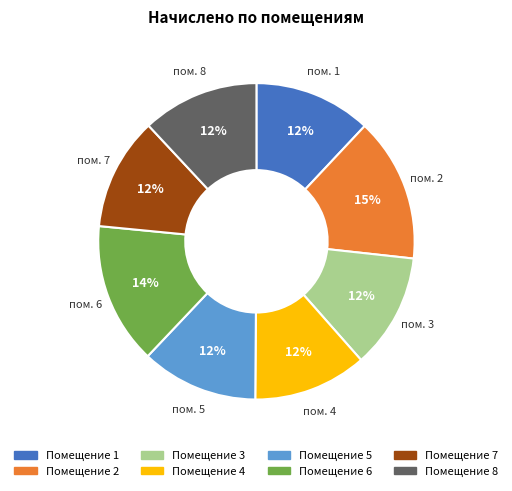

Is it true that Помещение 2 is 15% of the pie?

True